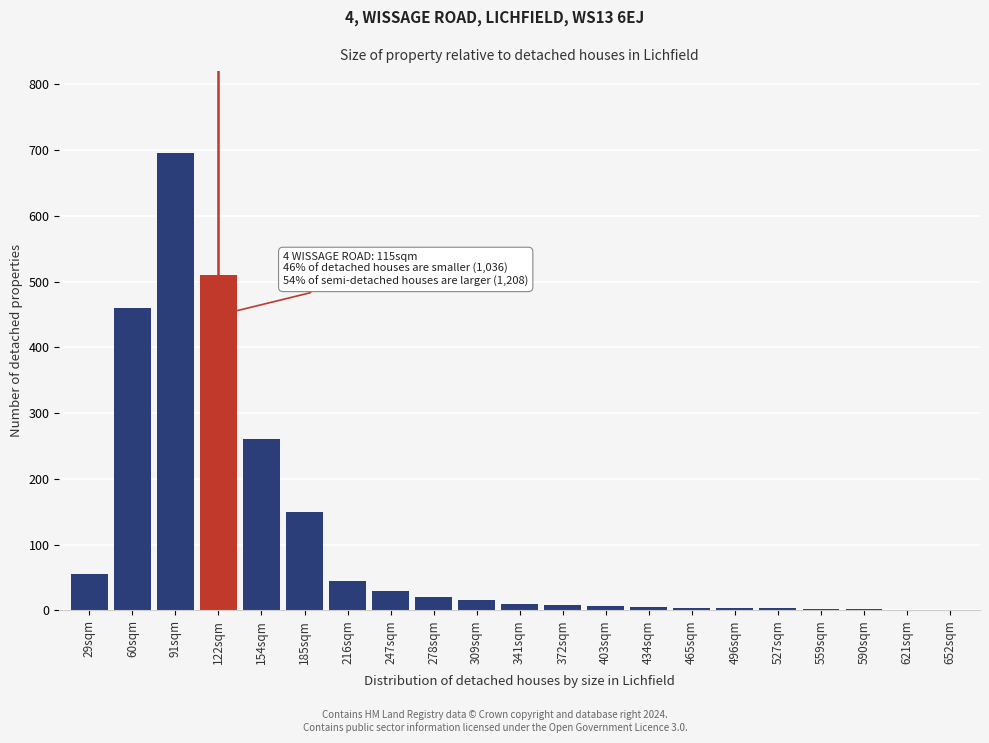

The chart shows a value of 695 at 91sqm. True or false?

True